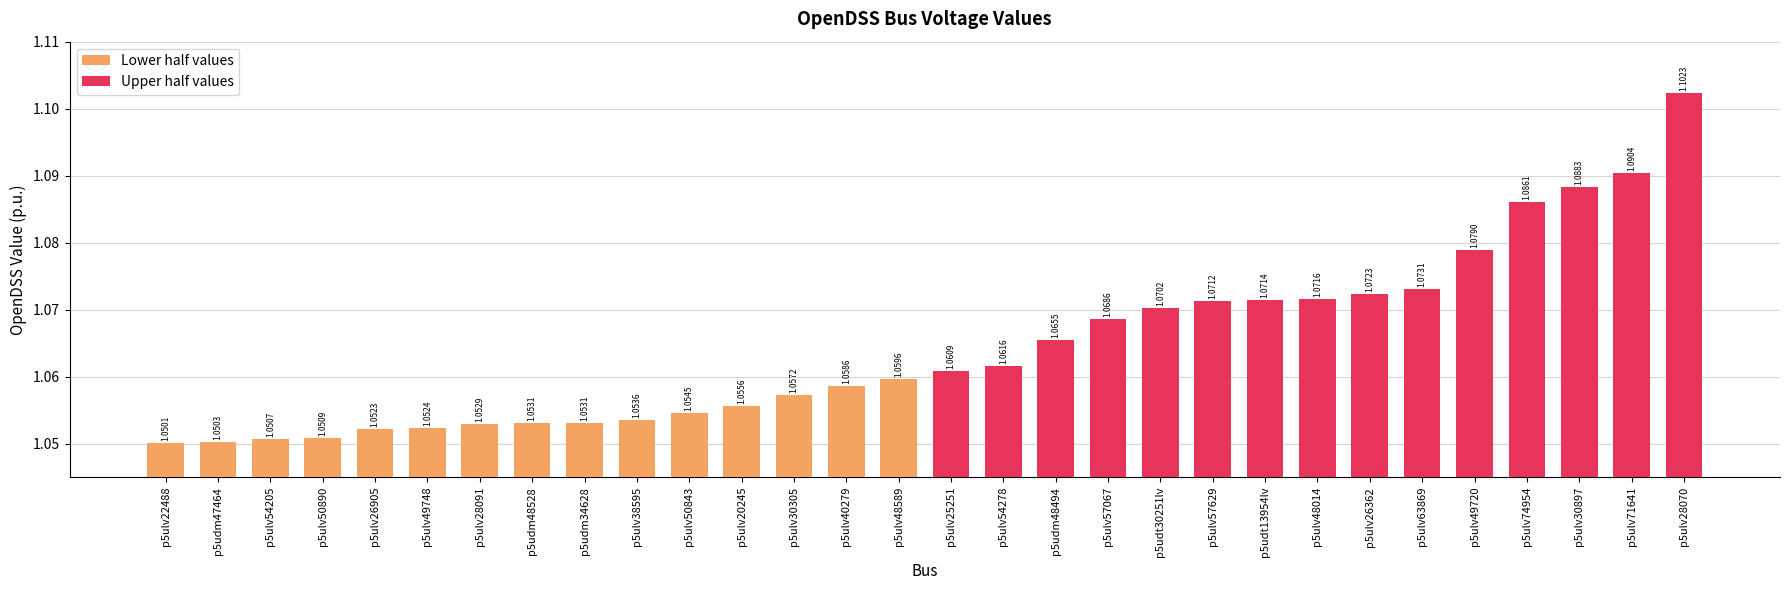

What are all the series names shown in the legend?

Lower half values, Upper half values